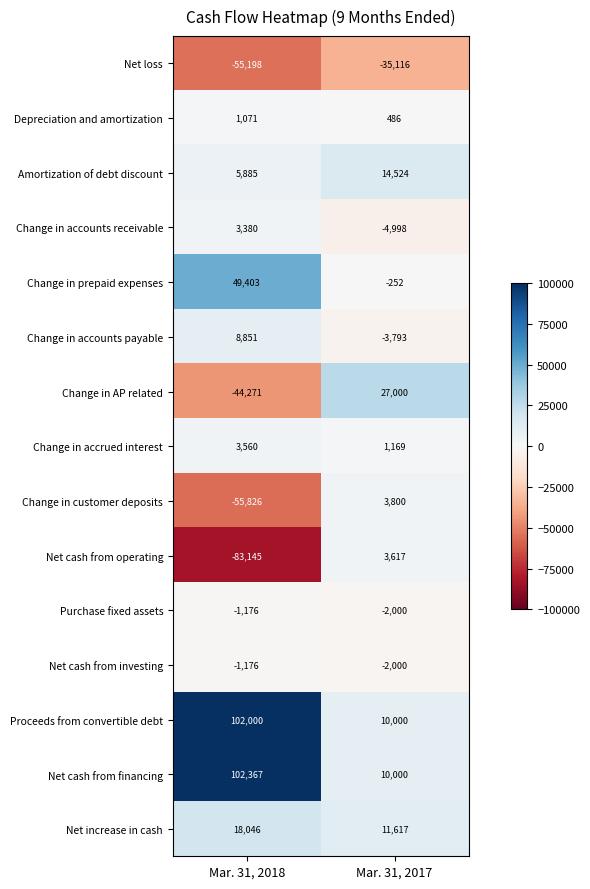

What value does the Change in AP related series have at Mar. 31, 2018, to the nearest 50?

-44250